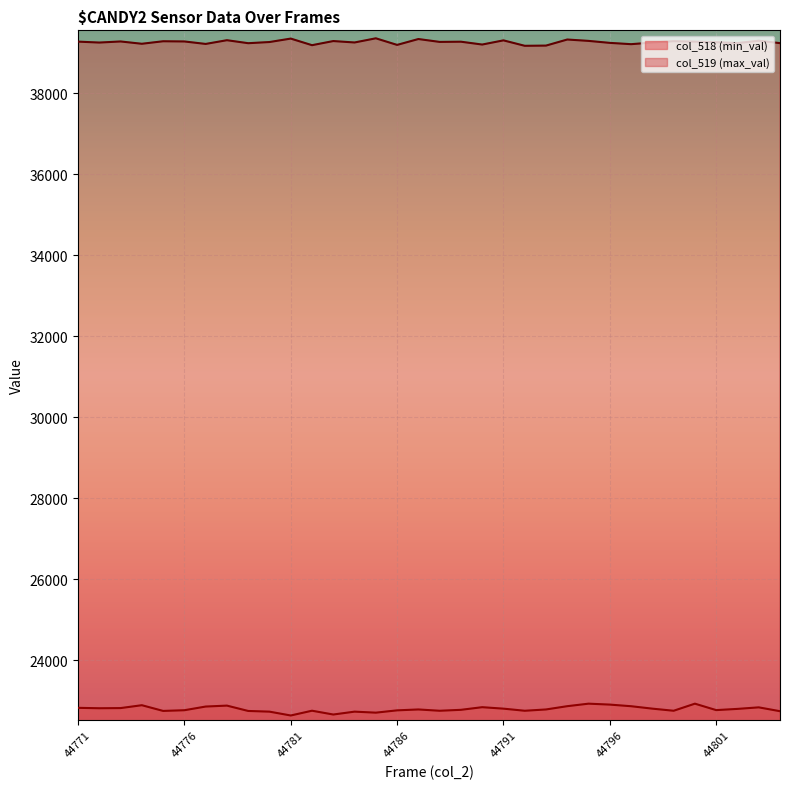

Approximately how many times larger is the value at 44792 compared to 44803?

1.0